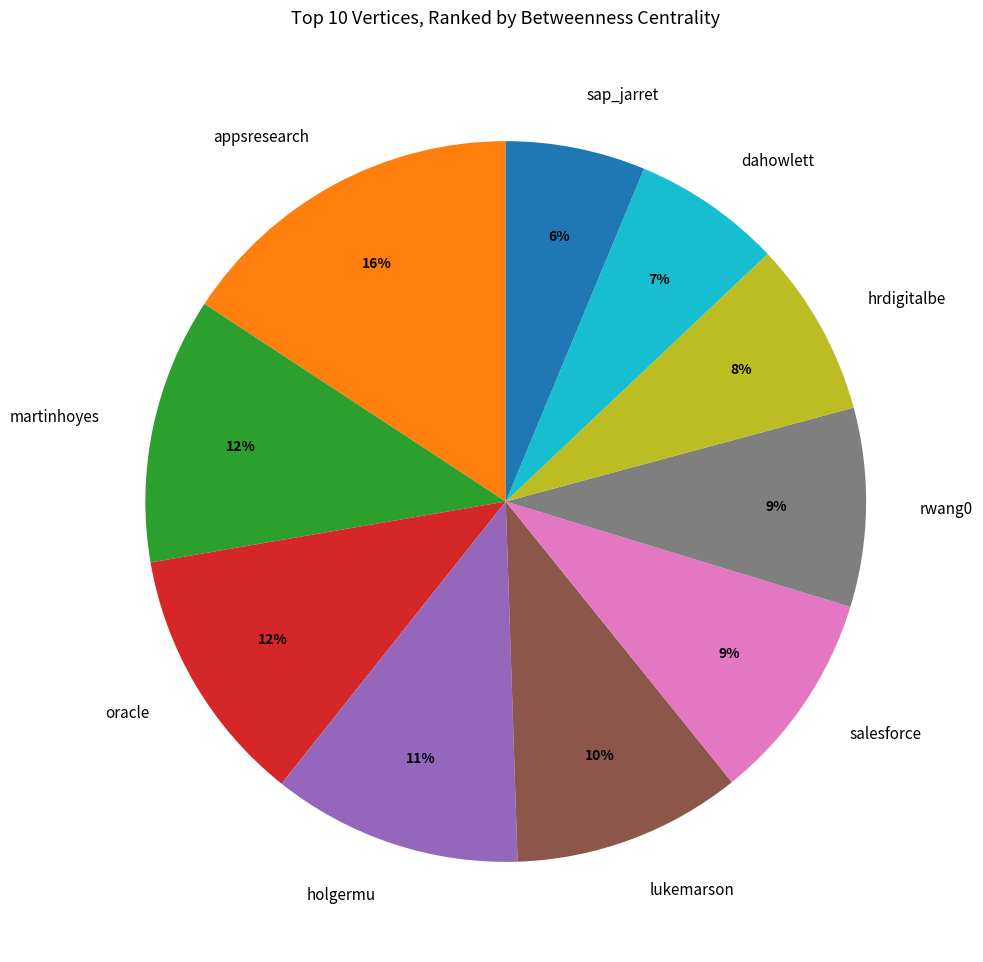

To the nearest percent, what is the combined percentage of lukemarson and oracle?

22%